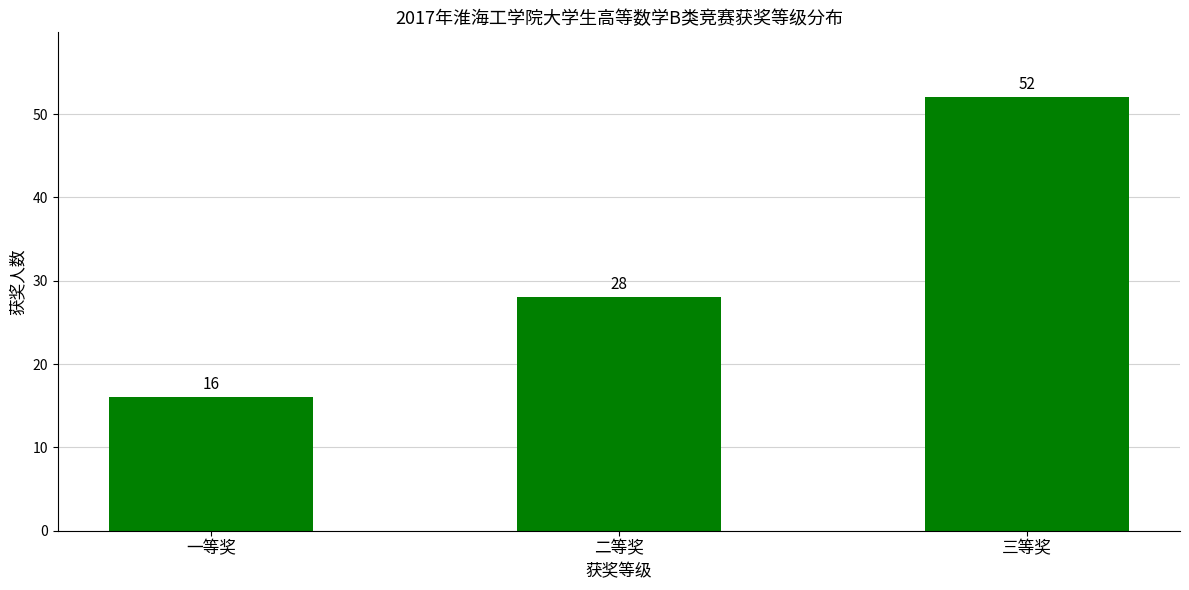

What is the change in value from 一等奖 to 三等奖?

+36